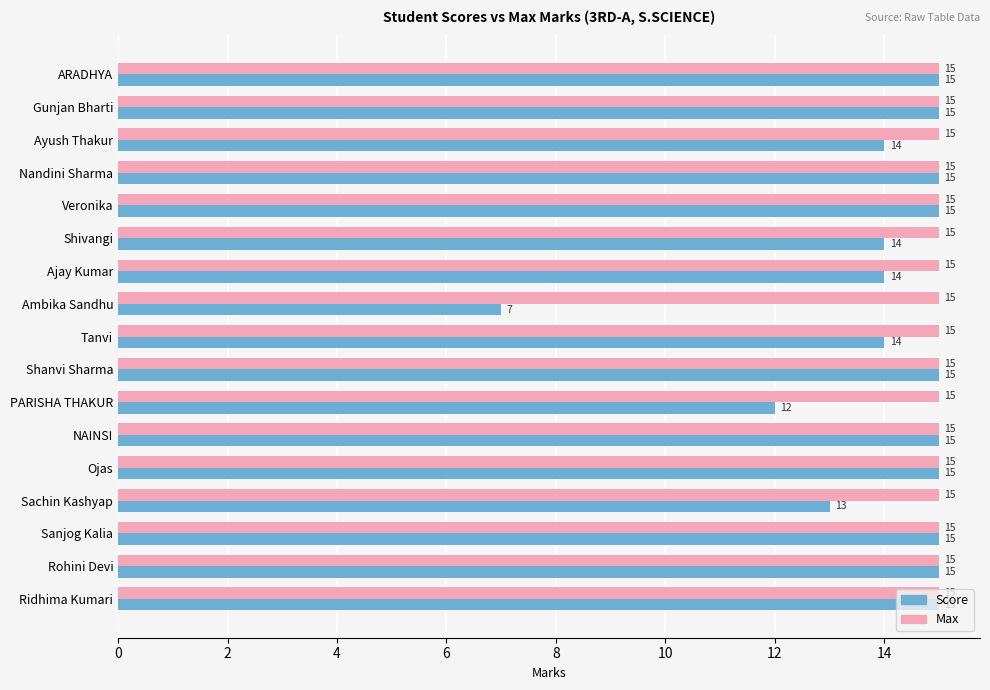

What is the total value across all series at Tanvi?

29